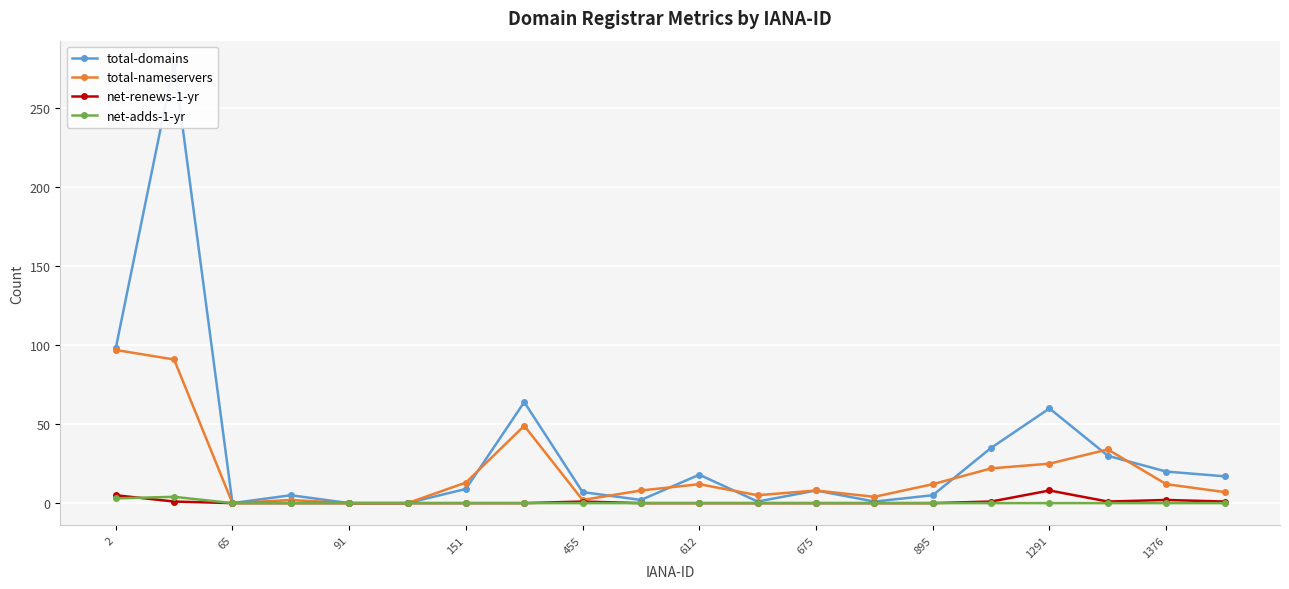

What are all the series names shown in the legend?

total-domains, total-nameservers, net-renews-1-yr, net-adds-1-yr